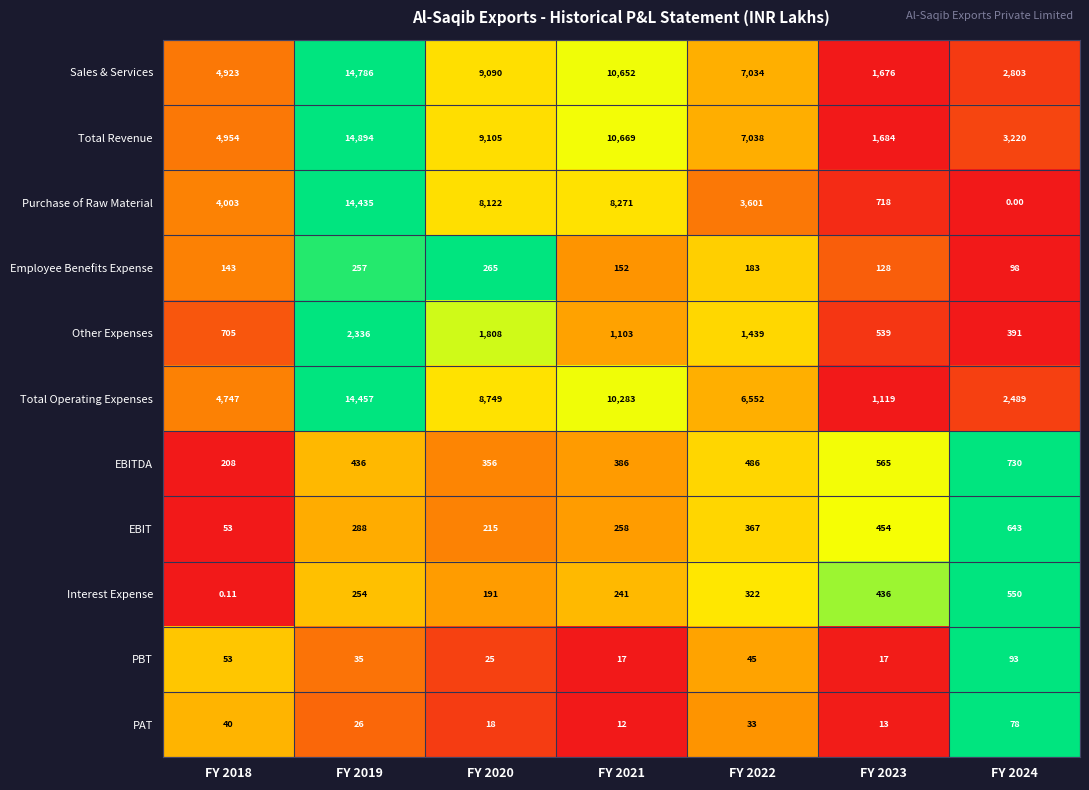

Is the value of Total Revenue at FY 2022 greater than the value of Total Operating Expenses at FY 2024?

Yes